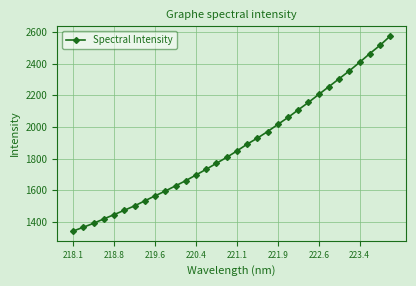

What is the greatest value displayed?

2575.2